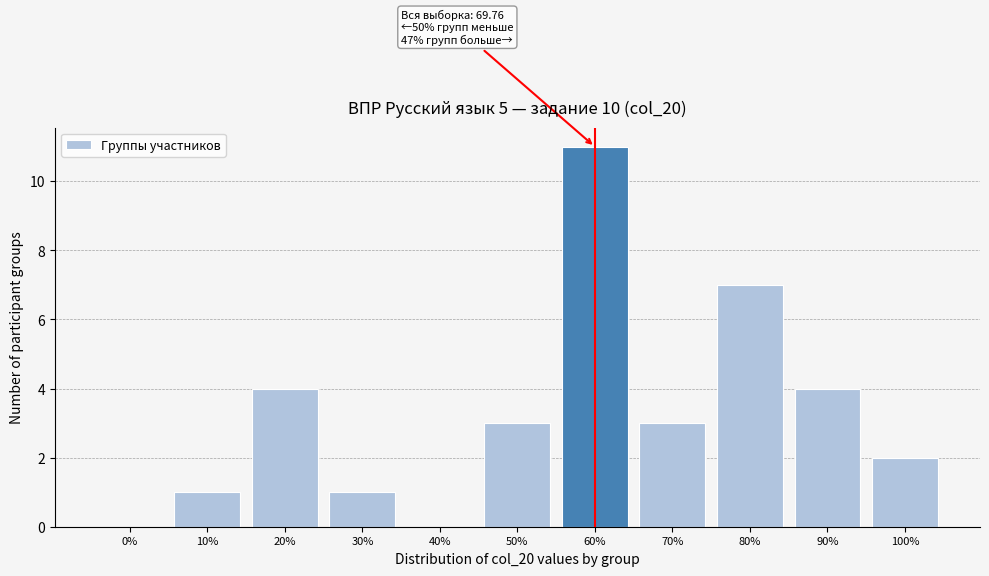

Reading left to right, transcribe all the data shown in this chart.

0%=0	10%=1	20%=4	30%=1	40%=0	50%=3	60%=11	70%=3	80%=7	90%=4	100%=2